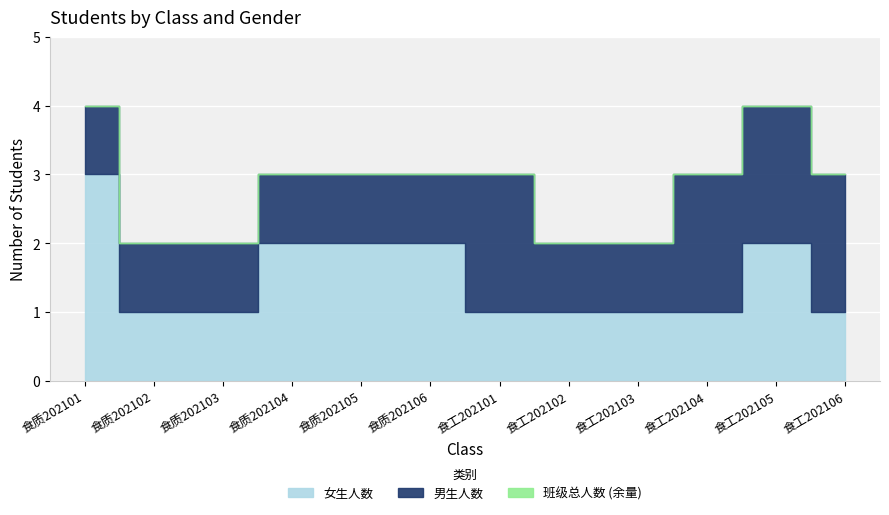

At which label does 女生人数 reach its minimum?

食质202102